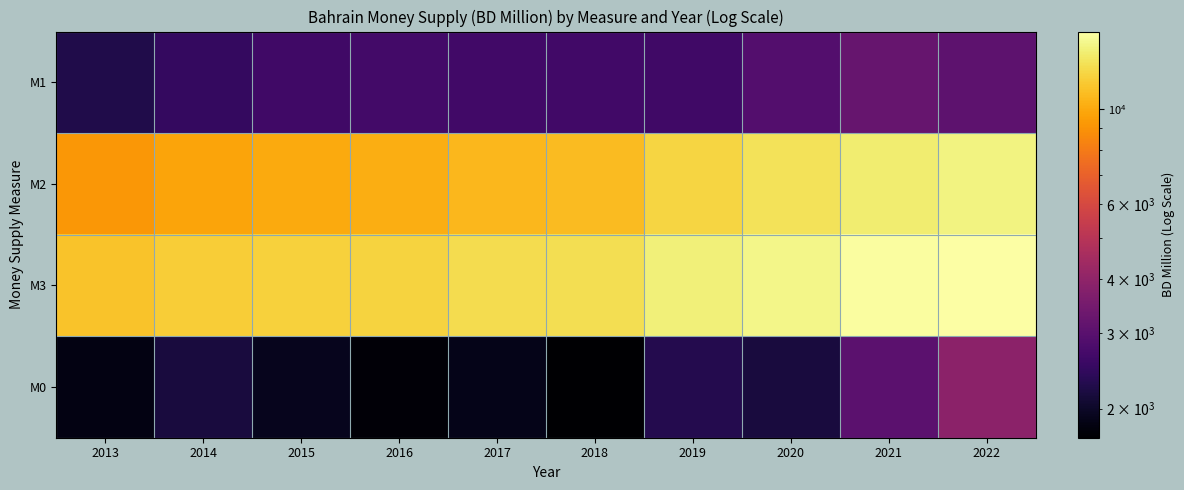

Reading left to right, list all the values displayed in this chart.

M1: 2013=2260.9	2014=2468.8	2015=2635.6	2016=2673.5	2017=2661.7	2018=2662.1	2019=2626.9	2020=2921.1	2021=3224.7	2022=3063.3
M2: 2013=9159.1	2014=9755.5	2015=10042.9	2016=10167.9	2017=10594.5	2018=10845.3	2019=12052.2	2020=12840.0	2021=13465.4	2022=13984.8
M3: 2013=11219.7	2014=11635.2	2015=11895.2	2016=12021.8	2017=12521.4	2018=12622.1	2019=13671.9	2020=14151.3	2021=14884.2	2022=15135.4
M0: 2013=1837.4	2014=2156.7	2015=1917.7	2016=1757.4	2017=1881.5	2018=1710.4	2019=2290.2	2020=2153.6	2021=3039.1	2022=3908.8